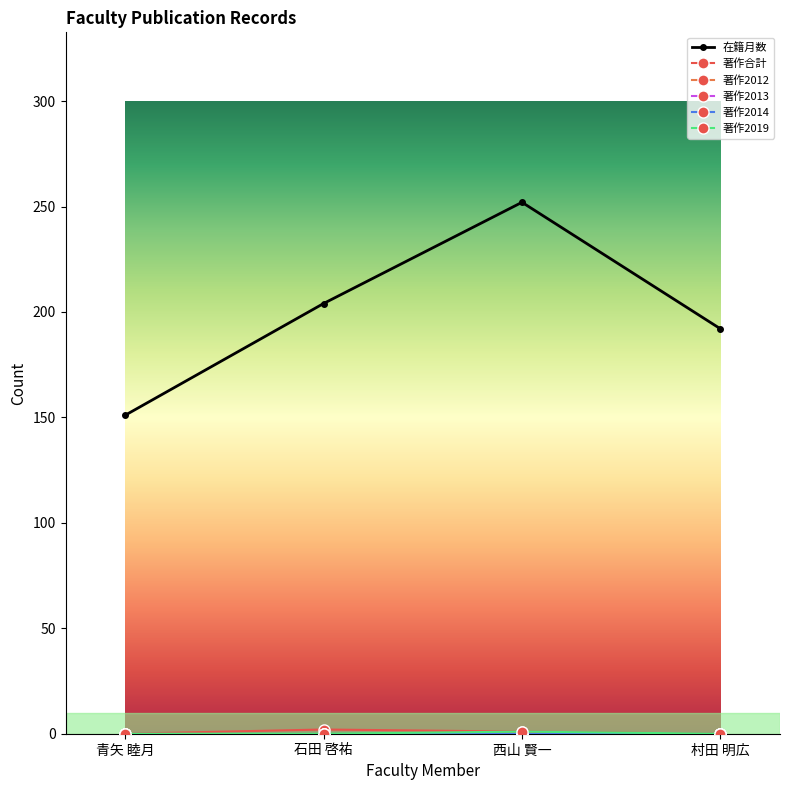

What is the label of the 2nd point from the right?

西山 賢一